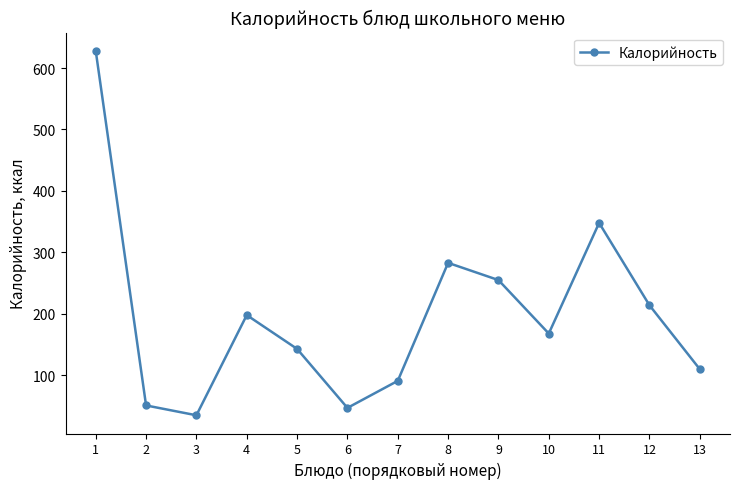

What is the value of the 8th point from the left?

283